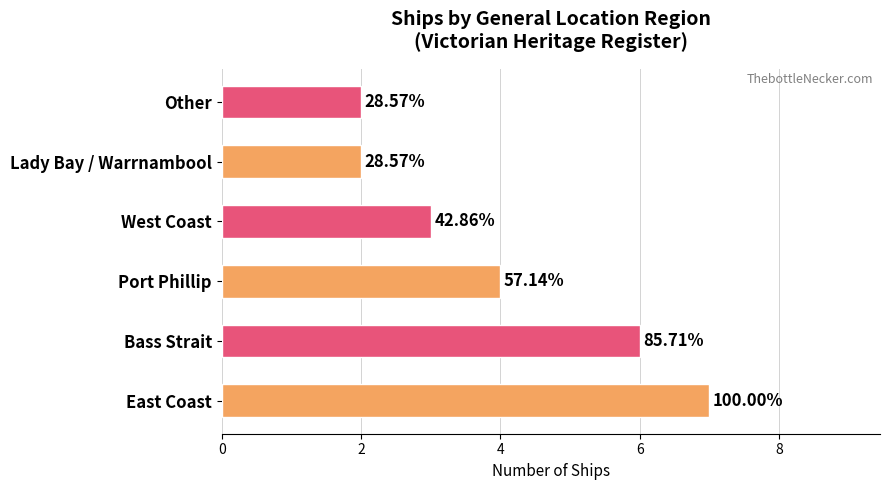

Does the chart contain any negative values?

No